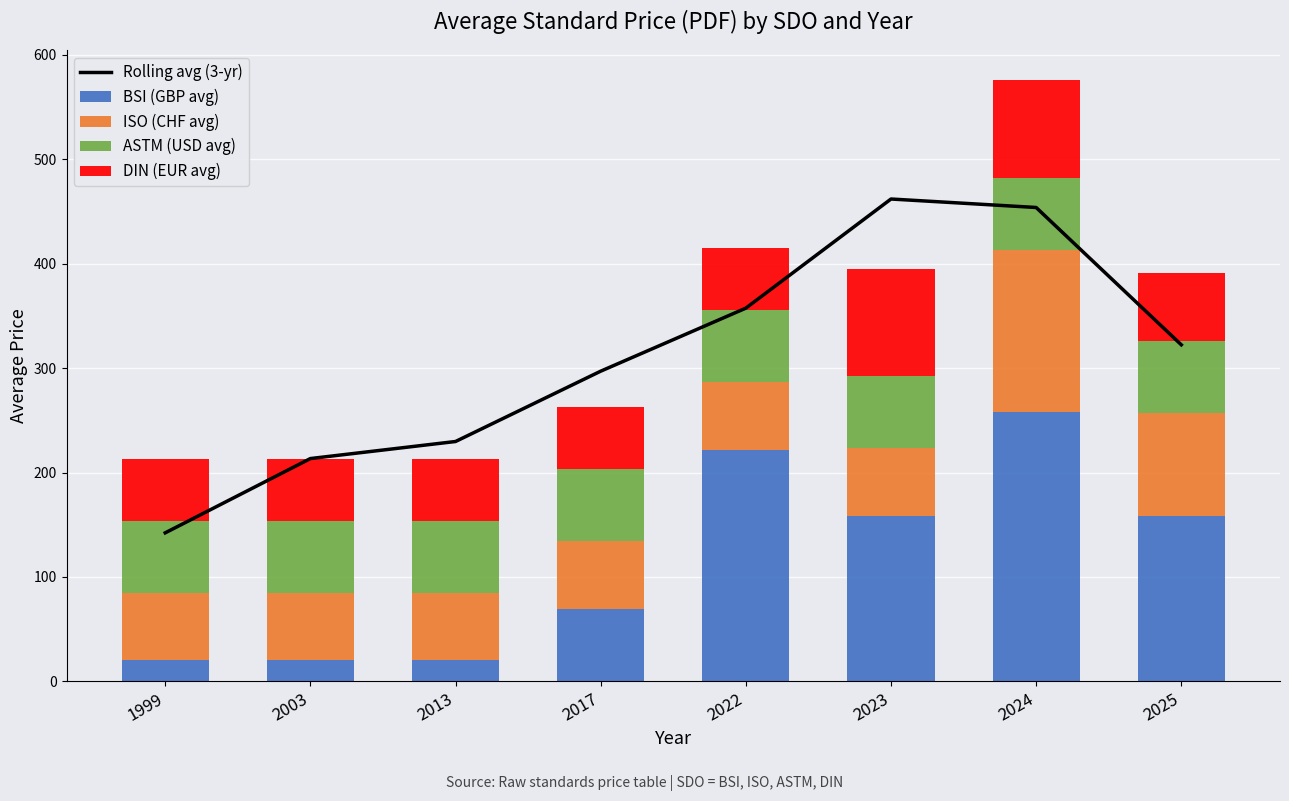

What is the maximum value for Rolling avg (3-yr)?

461.9